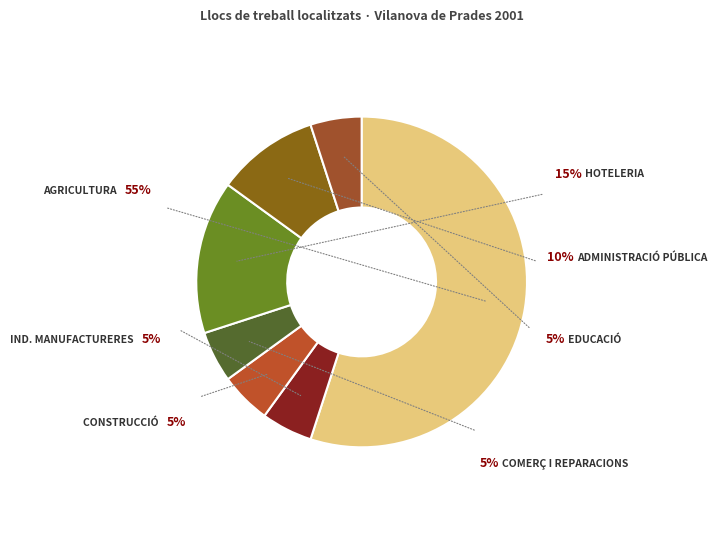

What is the majority slice?

Agricultura, ramaderia, caça i silvicultura